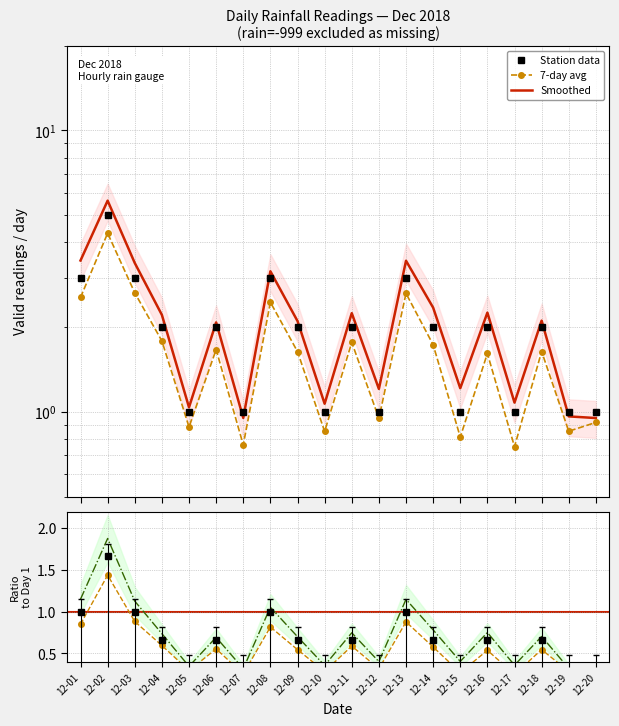

What is the difference between the Station data values at 12-14 and 12-10?

1.0